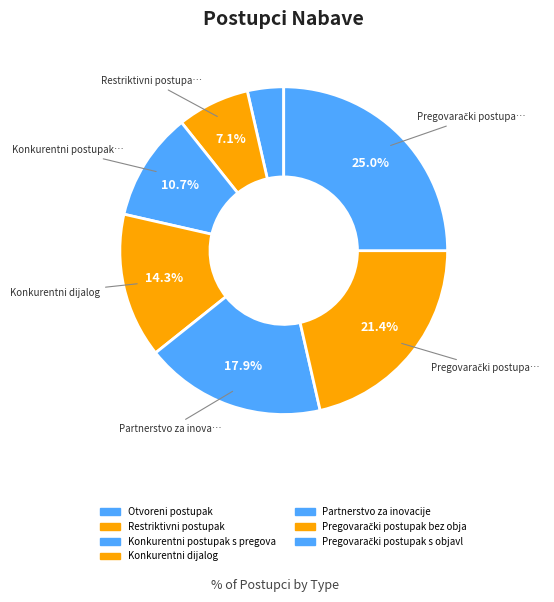

Count the number of slices in the pie.

7